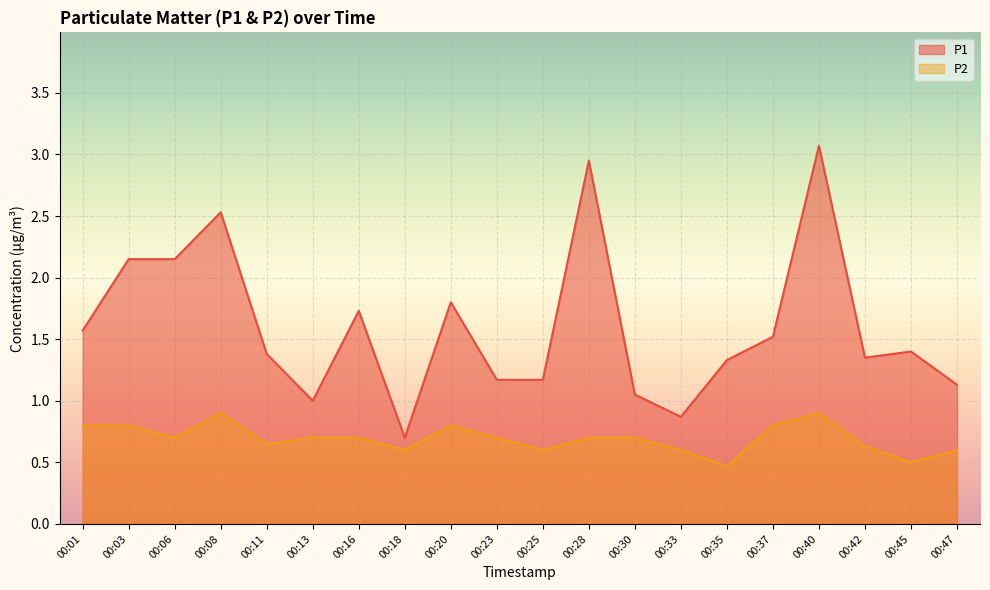

Reading left to right, list all the values displayed in this chart.

P1: 1.6	2.1	2.1	2.5	1.4	1.0	1.7	0.7	1.8	1.2	1.2	3.0	1.1	0.9	1.3	1.5	3.1	1.4	1.4	1.1
P2: 0.8	0.8	0.7	0.9	0.7	0.7	0.7	0.6	0.8	0.7	0.6	0.7	0.7	0.6	0.5	0.8	0.9	0.6	0.5	0.6